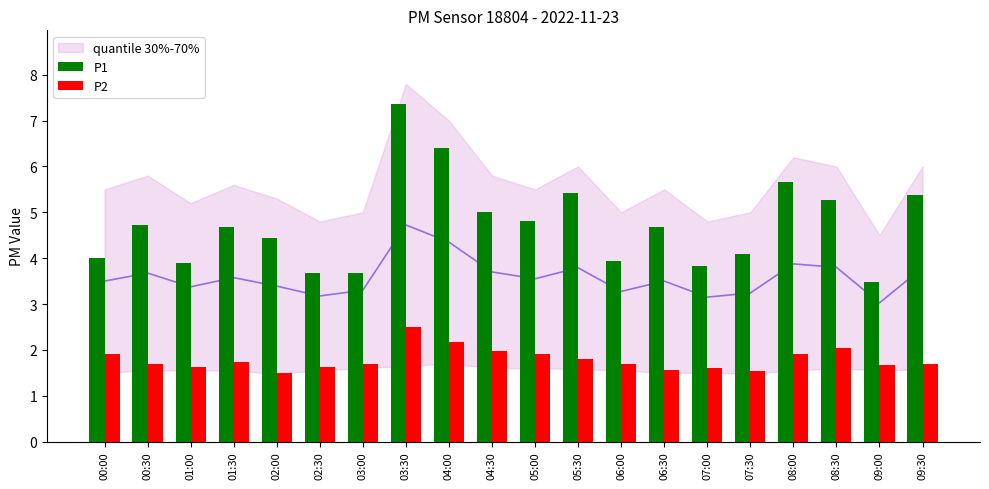

Reading right to left, extract all data points from this chart.

P1: 09:30=5.4	09:00=3.5	08:30=5.3	08:00=5.7	07:30=4.1	07:00=3.8	06:30=4.7	06:00=3.9	05:30=5.4	05:00=4.8	04:30=5.0	04:00=6.4	03:30=7.4	03:00=3.7	02:30=3.7	02:00=4.4	01:30=4.7	01:00=3.9	00:30=4.7	00:00=4.0
P2: 09:30=1.7	09:00=1.7	08:30=2.0	08:00=1.9	07:30=1.5	07:00=1.6	06:30=1.6	06:00=1.7	05:30=1.8	05:00=1.9	04:30=2.0	04:00=2.2	03:30=2.5	03:00=1.7	02:30=1.6	02:00=1.5	01:30=1.7	01:00=1.6	00:30=1.7	00:00=1.9